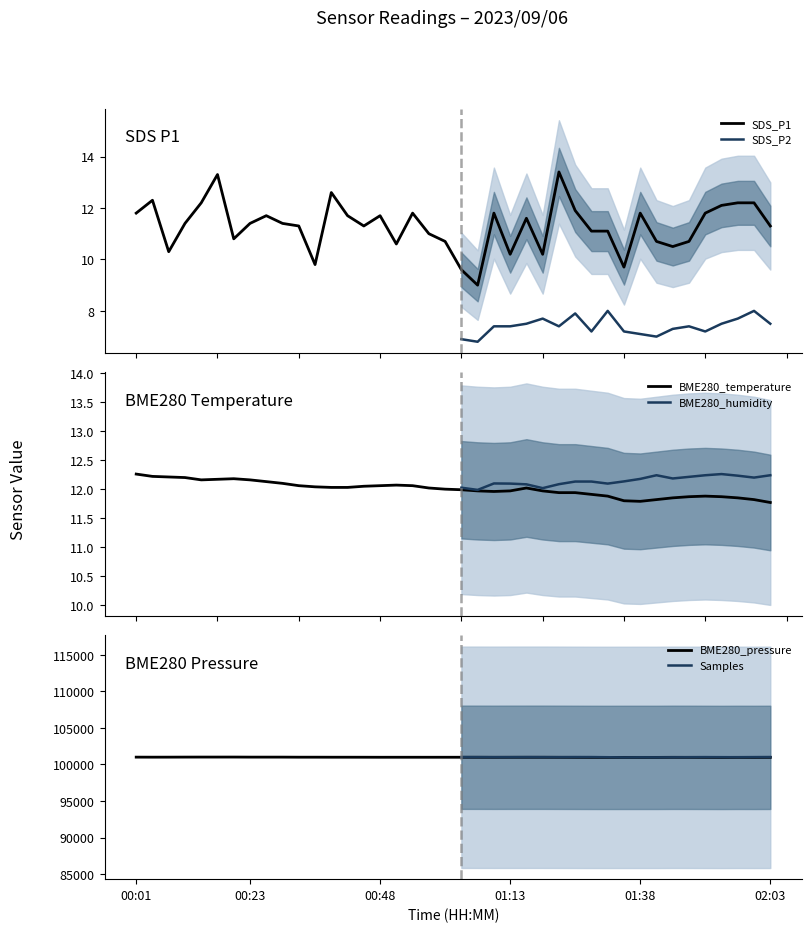

What is the value of the SDS_P1 point at the 16th from the left?

11.7